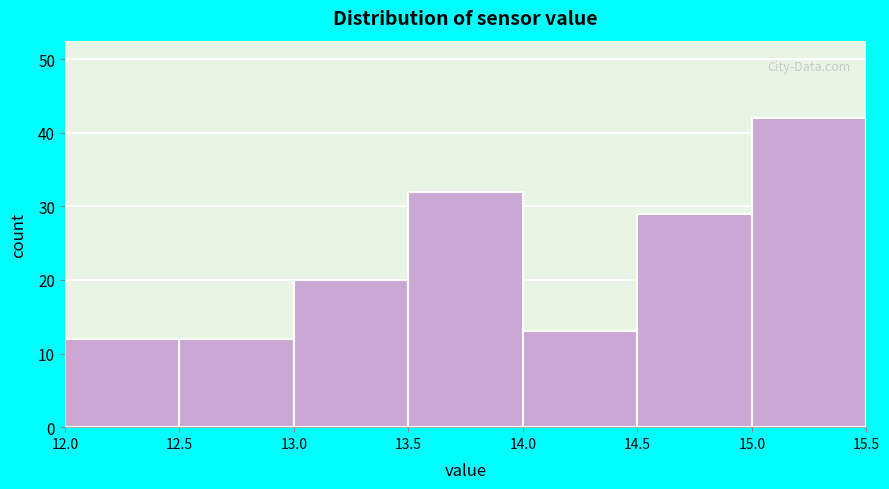

Reading left to right, transcribe this chart: for each bar, give the range it covers on the x-axis and its height. The values are not printed on the chart, so give them approximately, as read against the axis.

12.0 to 12.5: 12
12.5 to 13.0: 12
13.0 to 13.5: 20
13.5 to 14.0: 32
14.0 to 14.5: 13
14.5 to 15.0: 29
15.0 to 15.5: 42